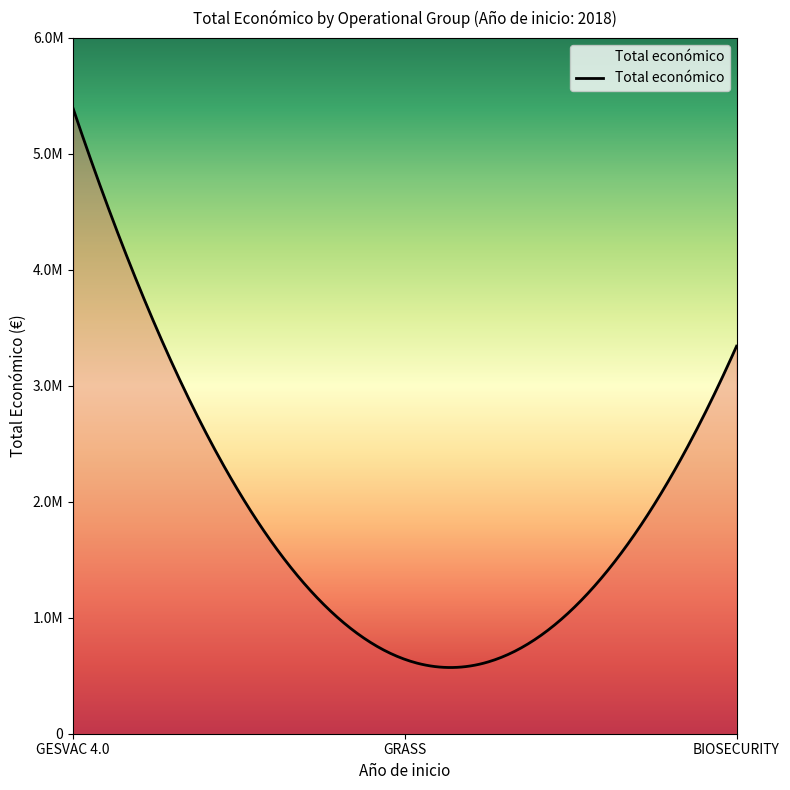

Does the chart display data point markers on the line(s)?

No